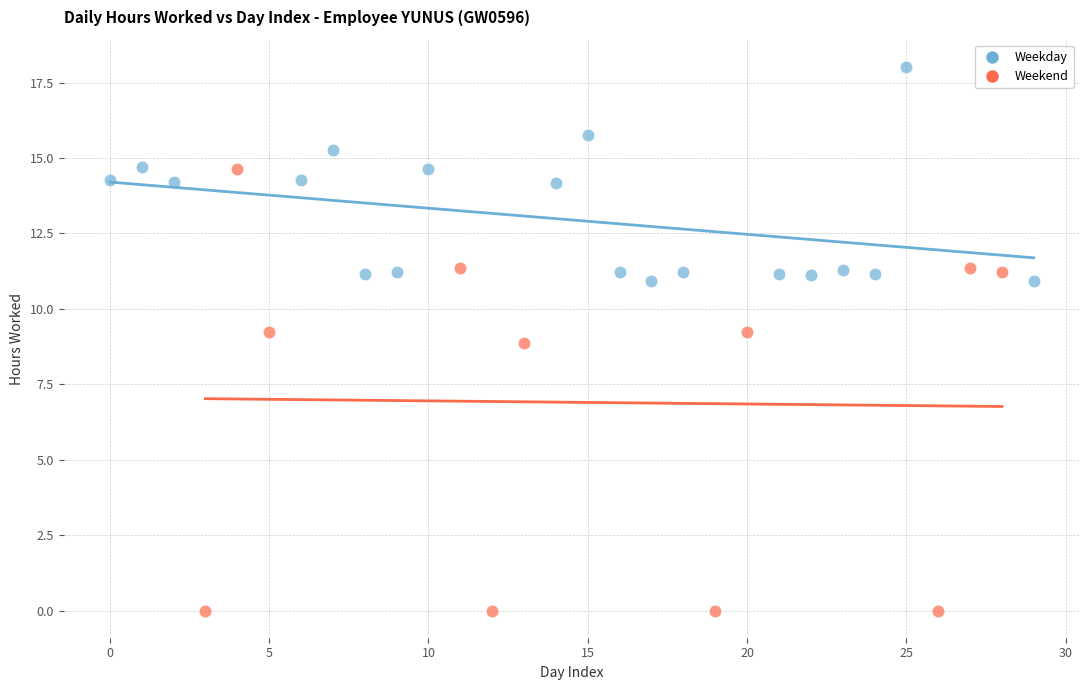

Which series reaches the maximum Y coordinate?

Weekday